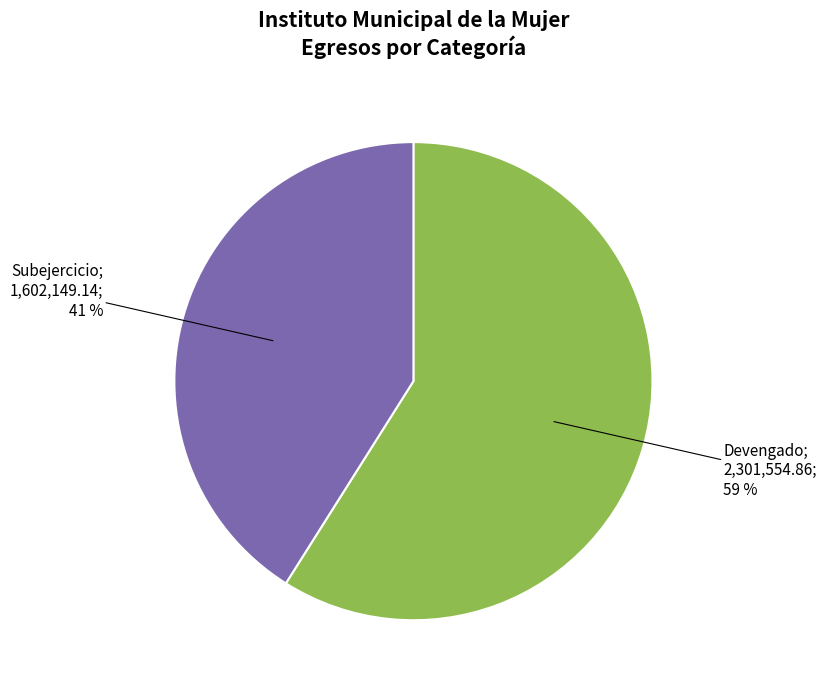

To the nearest percent, what is the difference between the largest and smallest slice percentages?

18%